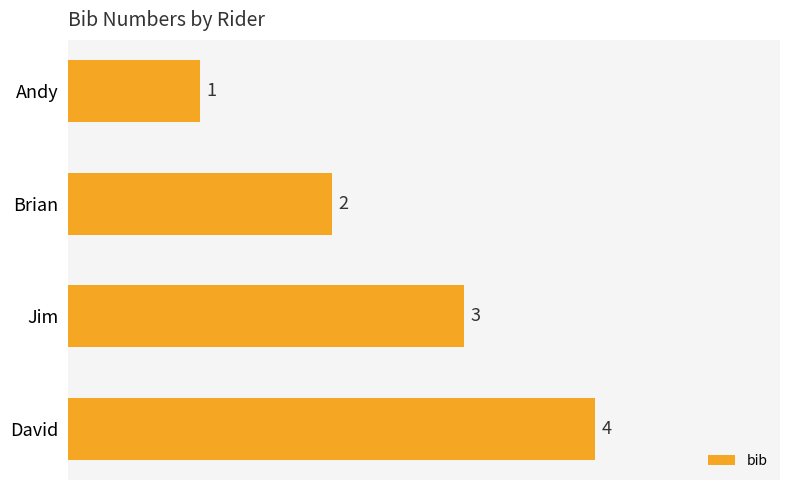

Are the bars horizontal?

Yes